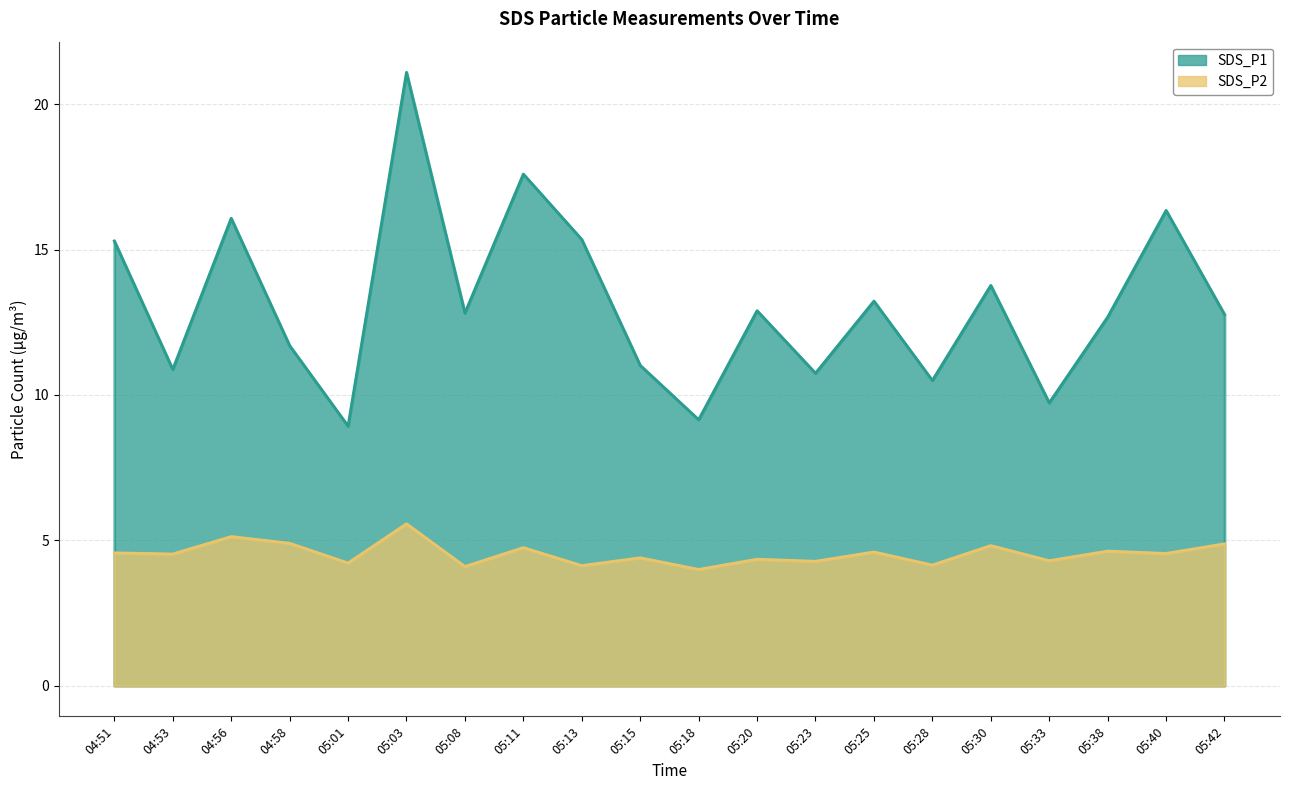

What is the label of the 20th point from the left?

05:42